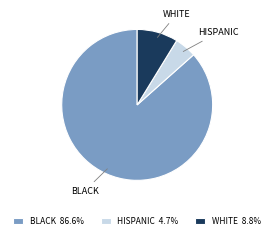

Count the number of slices in the pie.

3